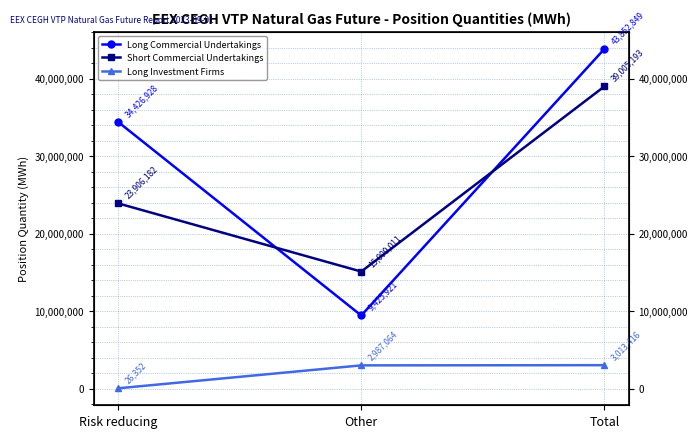

Reading right to left, transcribe all the data shown in this chart.

Long Commercial Undertakings: Total=43852849	Other=9425921	Risk reducing=34426928
Short Commercial Undertakings: Total=39005193	Other=15099011	Risk reducing=23906182
Long Investment Firms: Total=3013416	Other=2987064	Risk reducing=26352